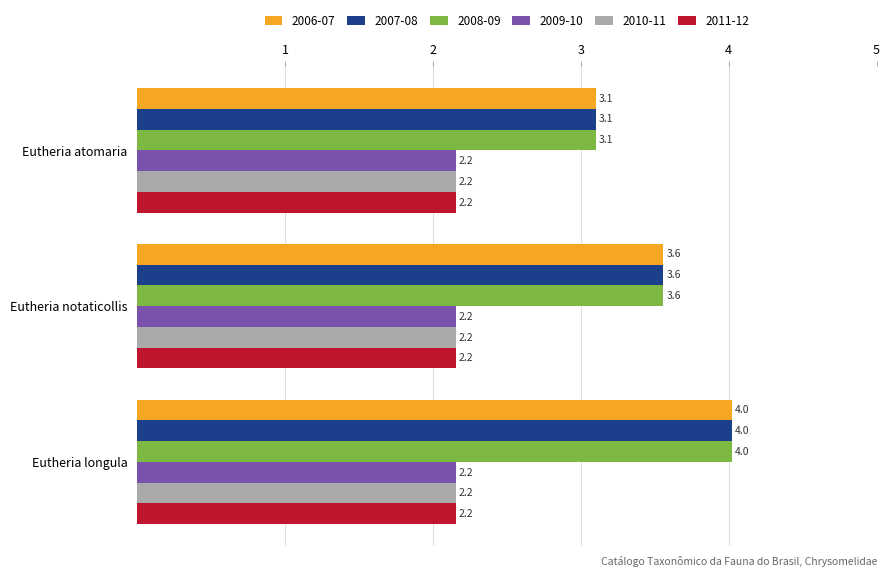

Is it true that 2007-08 equals 3.1 at Eutheria atomaria?

True